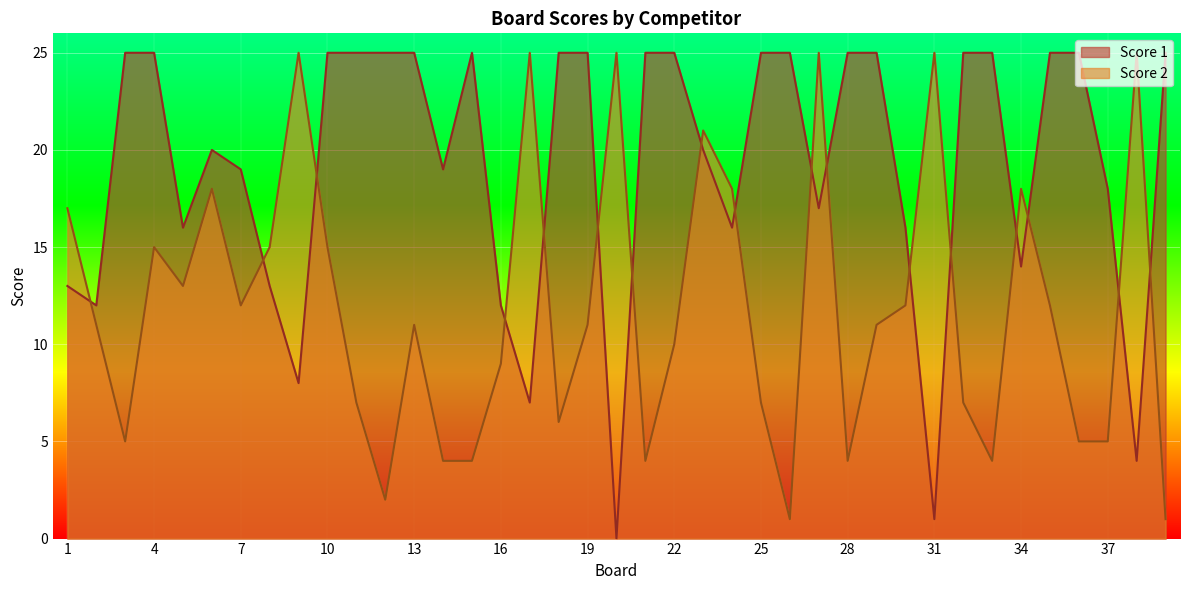

Rank the series by their maximum value, from highest to lowest.

Score 1, Score 2